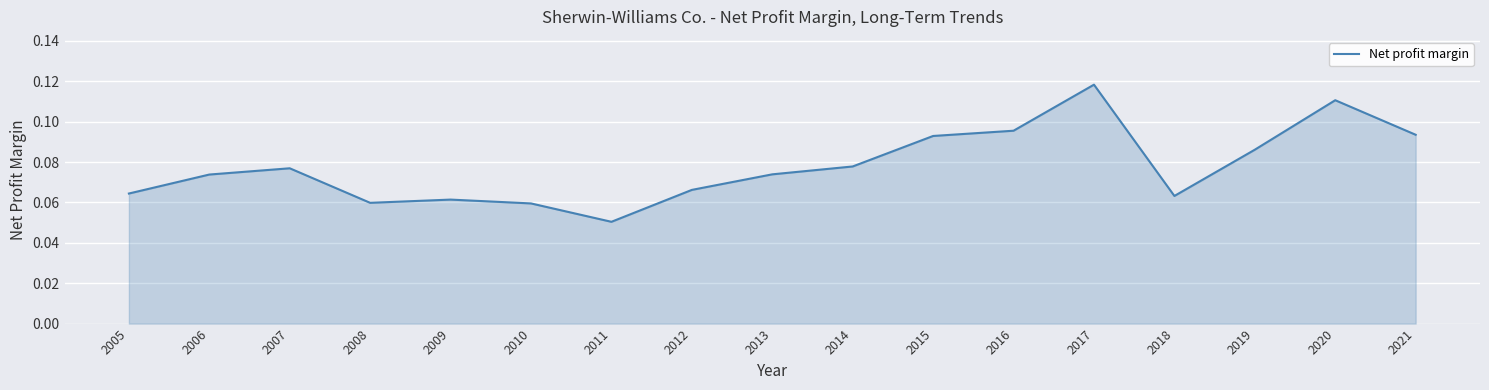

Is it true that the value at 2016 is 0.0?

False